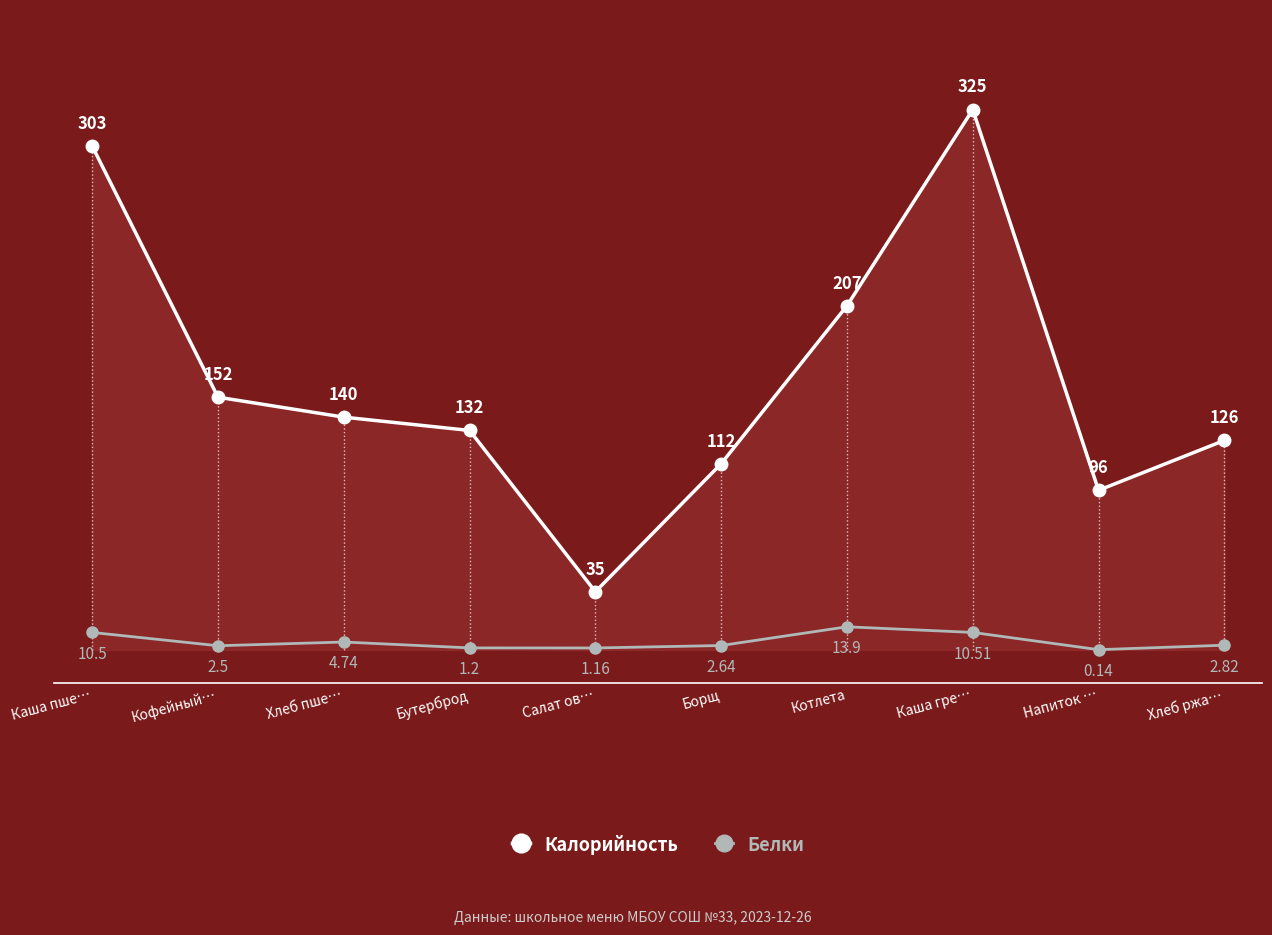

Where is the first local minimum for Калорийность?

Салат ов…